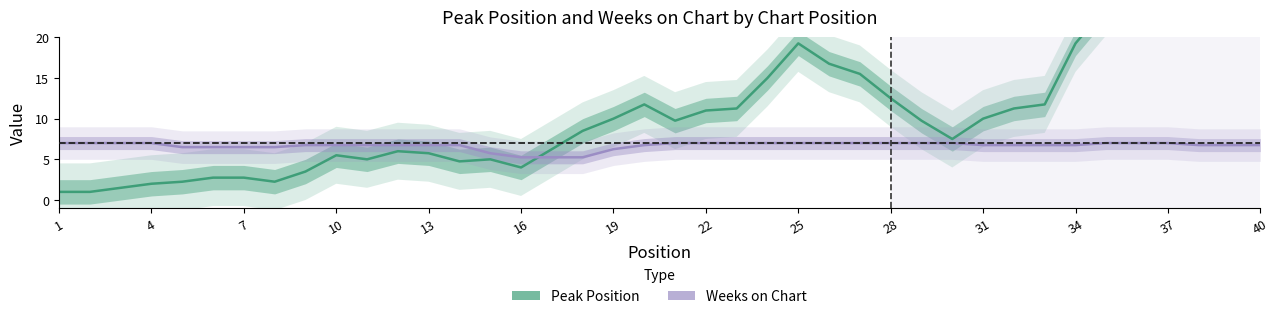

At which category is the sum across all series the highest?

37